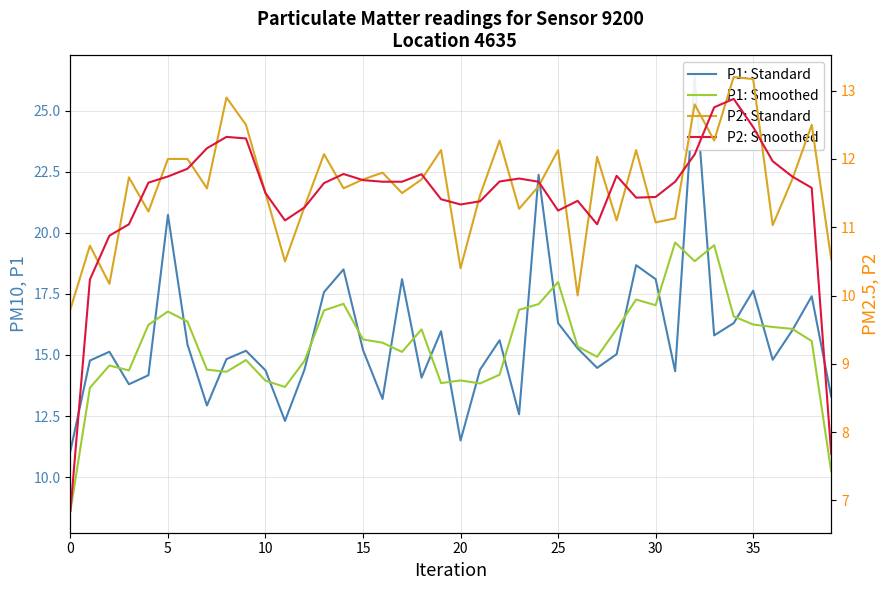

How many series are shown in this chart?

4